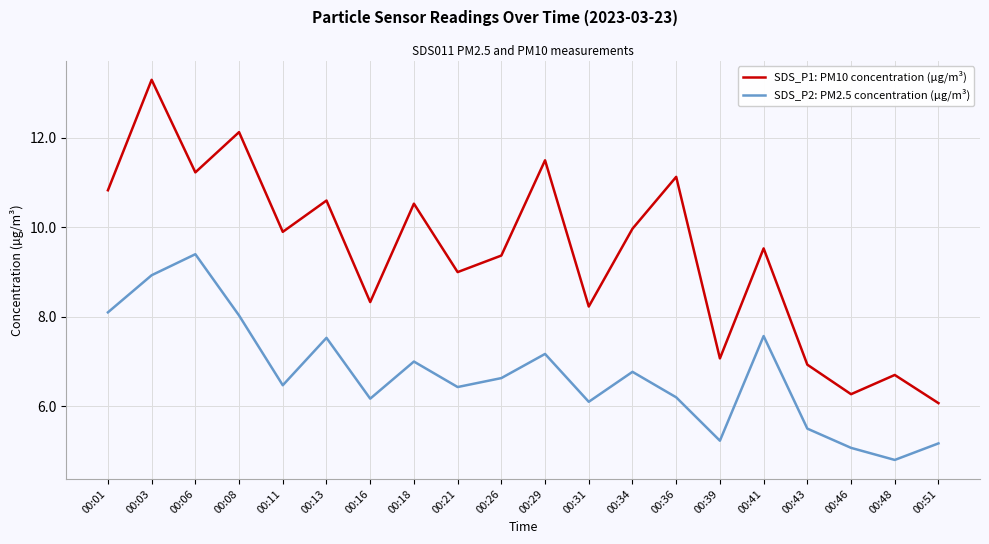

Reading left to right, transcribe all the data shown in this chart.

SDS_P1: PM10 concentration (µg/m³): 10.8	13.3	11.2	12.1	9.9	10.6	8.3	10.5	9.0	9.4	11.5	8.2	10.0	11.1	7.1	9.5	6.9	6.3	6.7	6.1
SDS_P2: PM2.5 concentration (µg/m³): 8.1	8.9	9.4	8.0	6.5	7.5	6.2	7.0	6.4	6.6	7.2	6.1	6.8	6.2	5.2	7.6	5.5	5.1	4.8	5.2